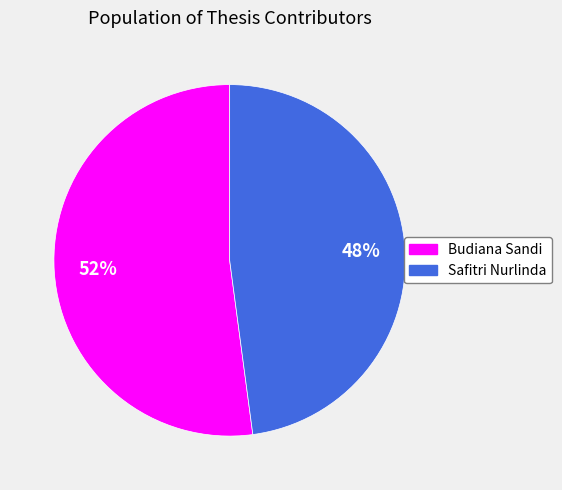

Rank the categories by value from lowest to highest.

Safitri Nurlinda, Budiana Sandi